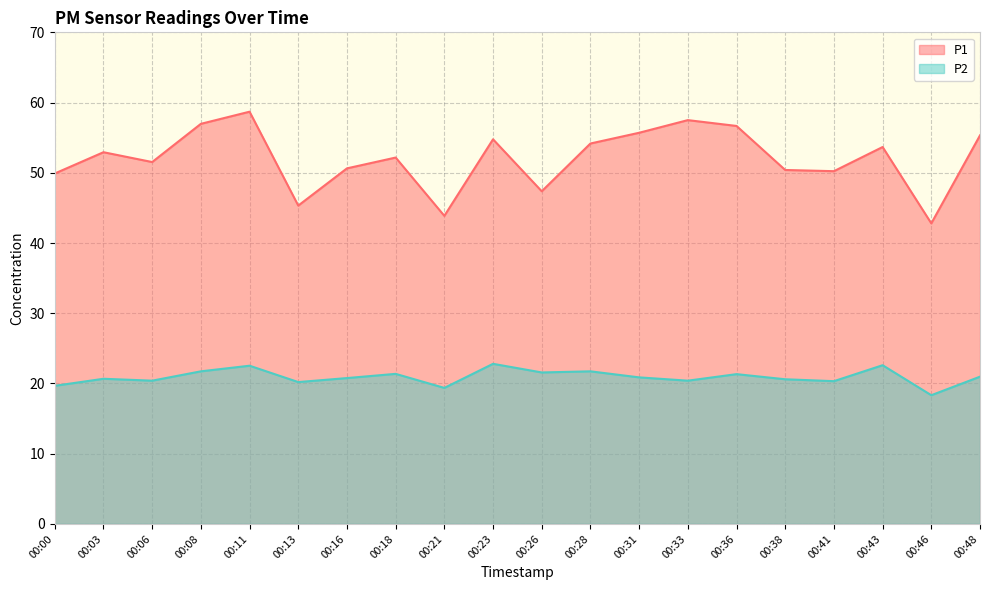

Reading left to right, what are all the values shown in this chart?

P1: 00:00=49.9	00:03=52.9	00:06=51.5	00:08=57.0	00:11=58.7	00:13=45.3	00:16=50.6	00:18=52.2	00:21=43.9	00:23=54.8	00:26=47.4	00:28=54.2	00:31=55.7	00:33=57.5	00:36=56.7	00:38=50.4	00:41=50.2	00:43=53.7	00:46=42.8	00:48=55.3
P2: 00:00=19.7	00:03=20.7	00:06=20.4	00:08=21.7	00:11=22.5	00:13=20.2	00:16=20.8	00:18=21.4	00:21=19.4	00:23=22.8	00:26=21.6	00:28=21.7	00:31=20.9	00:33=20.4	00:36=21.3	00:38=20.6	00:41=20.3	00:43=22.6	00:46=18.3	00:48=21.0